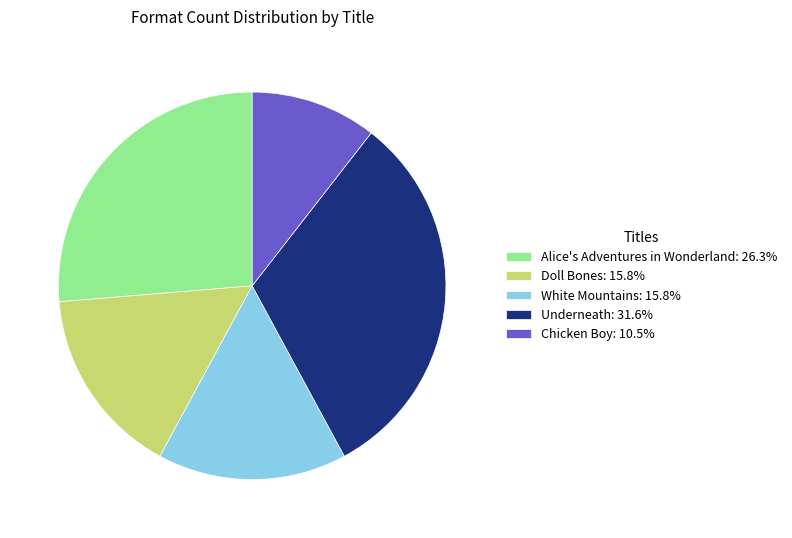

Is the sum of Chicken Boy: 10.5% and White Mountains: 15.8% greater than half?

No